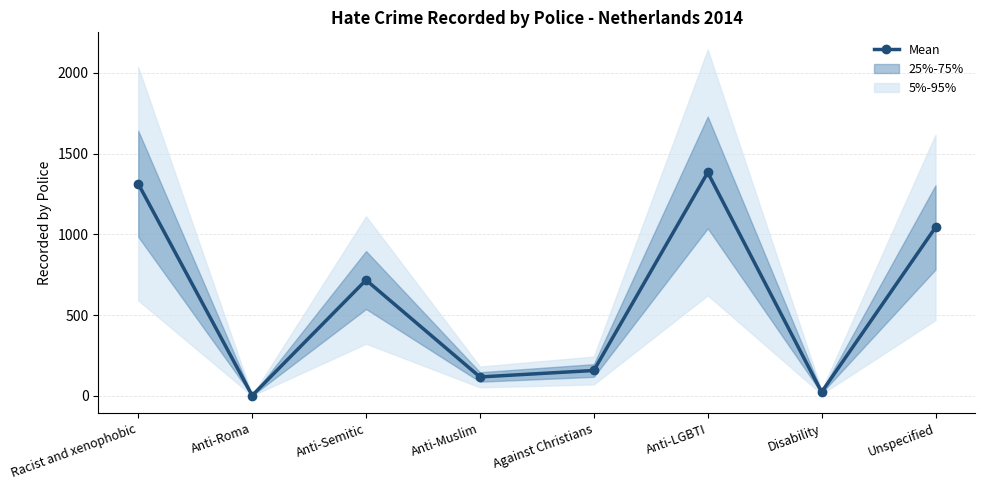

What is the label of the 5th point from the left?

Against Christians